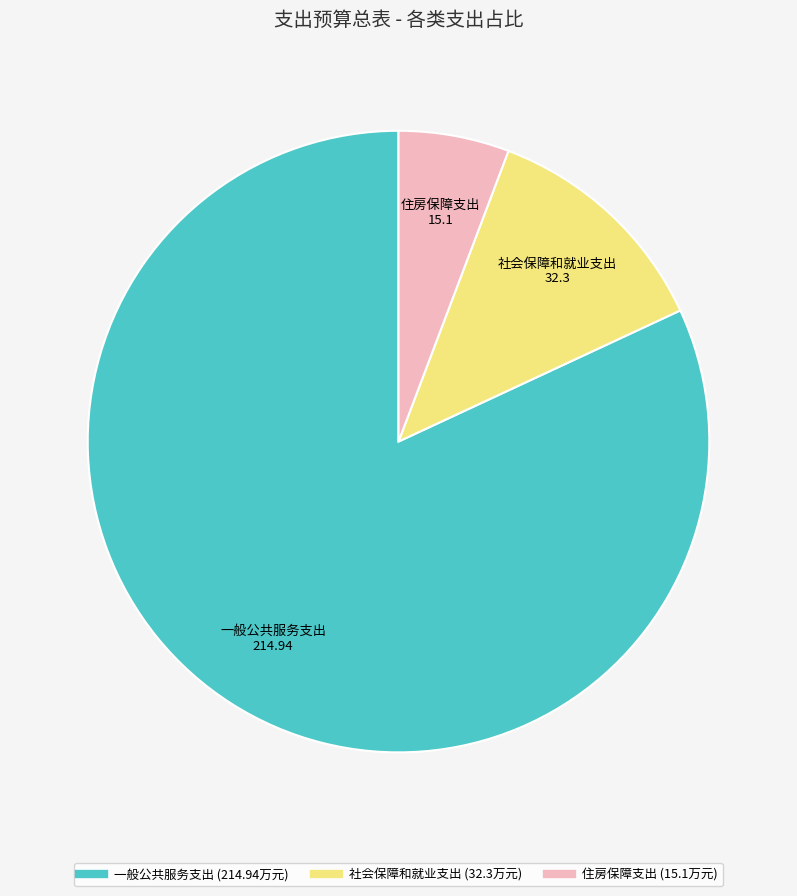

Is it true that 社会保障和就业支出 is 5% of the pie?

False